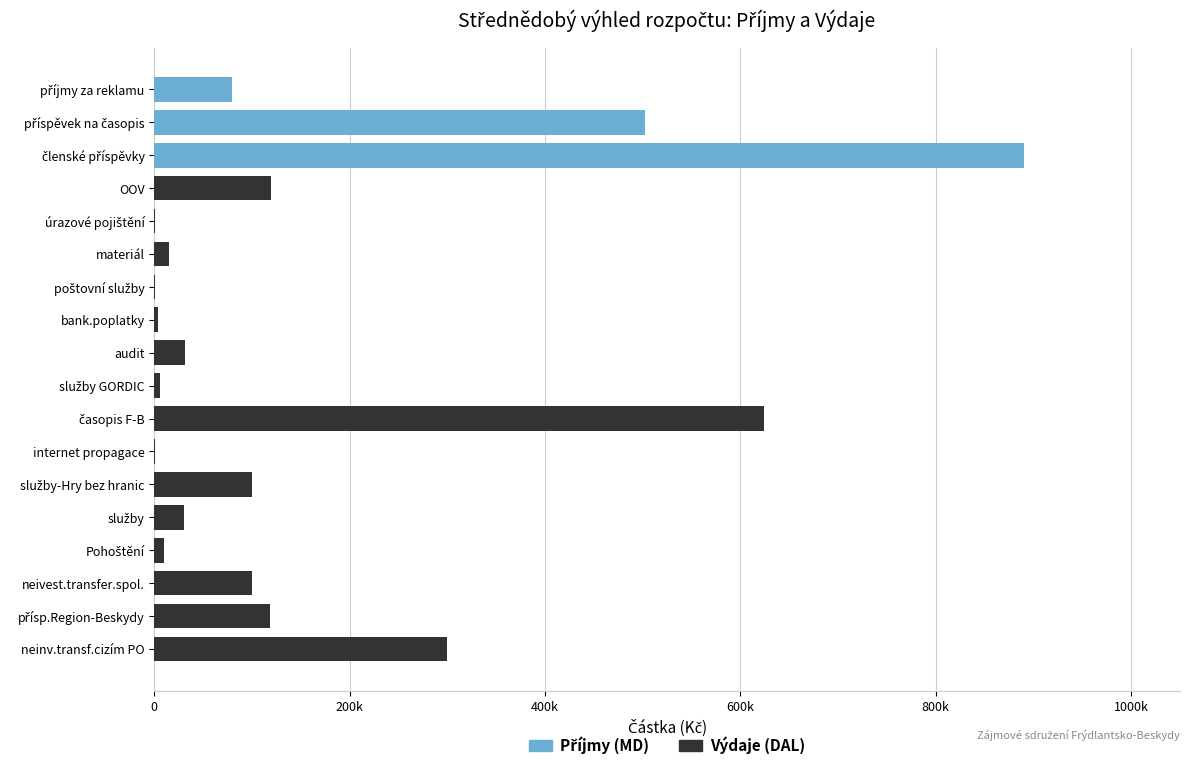

Reading left to right, transcribe all the data shown in this chart.

Příjmy (MD): 80000	502000	890000	0	0	0	0	0	0	0	0	0	0	0	0	0	0	0
Výdaje (DAL): 0	0	0	120000	1000	15000	1000	4000	31000	6000	624000	1000	100000	30000	10000	100000	118000	300000